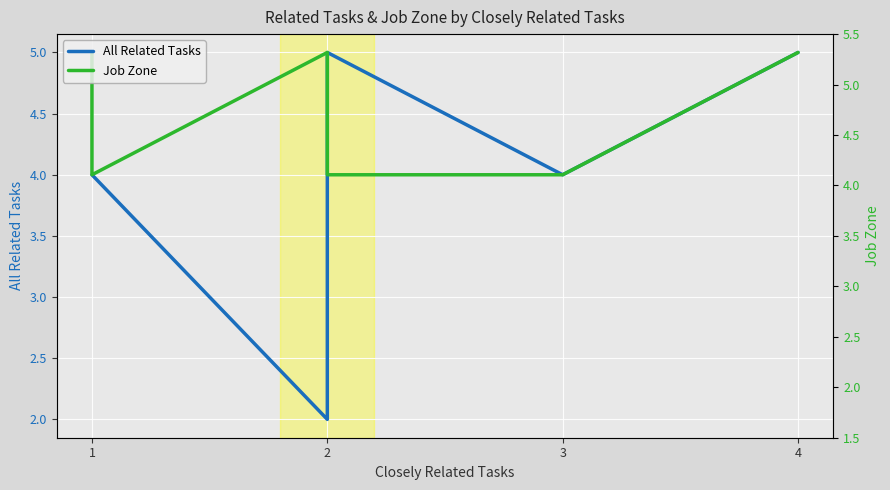

How many series are shown in this chart?

2